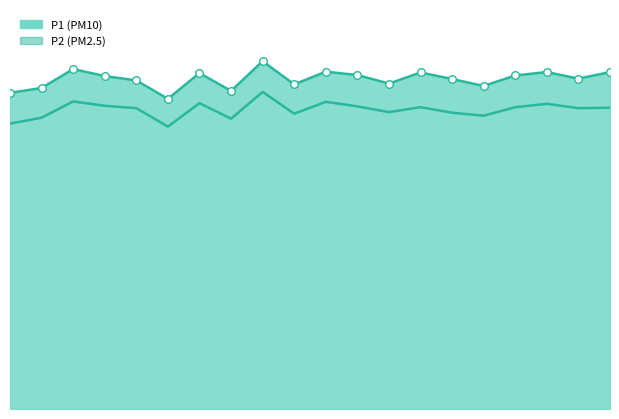

Is the value of P2 at 00:10 greater than the value of P1 at 00:30?

No